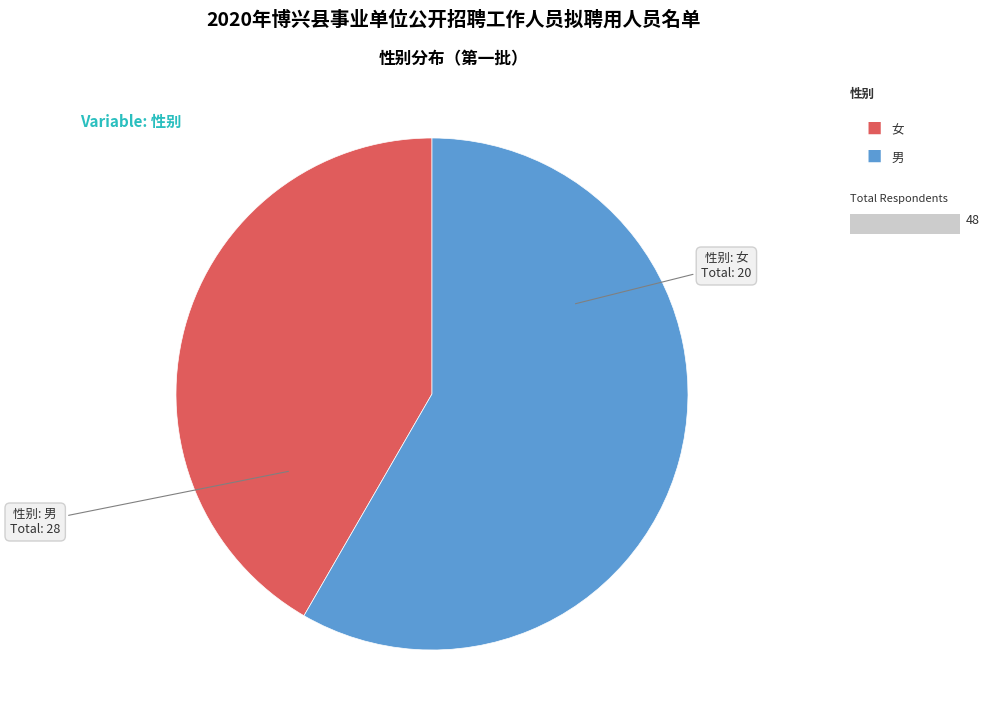

Does any single category account for the majority?

Yes